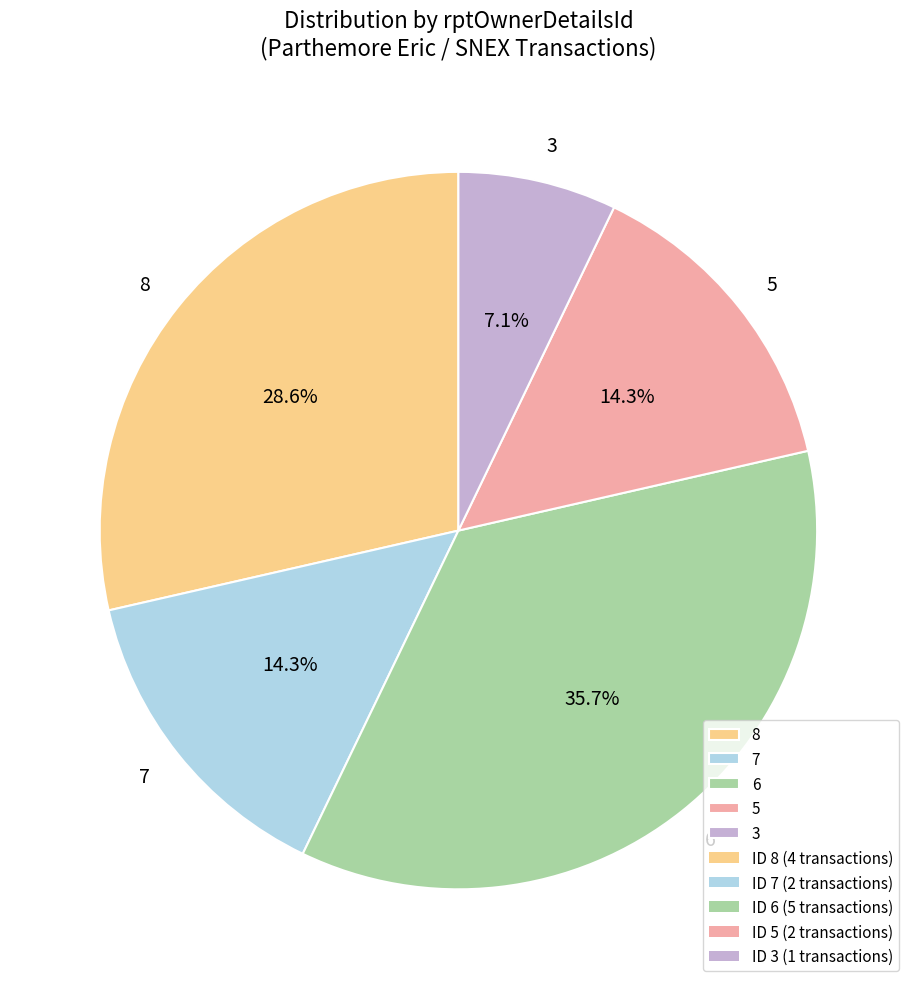

To the nearest percent, what percentage of the pie is 5?

14%